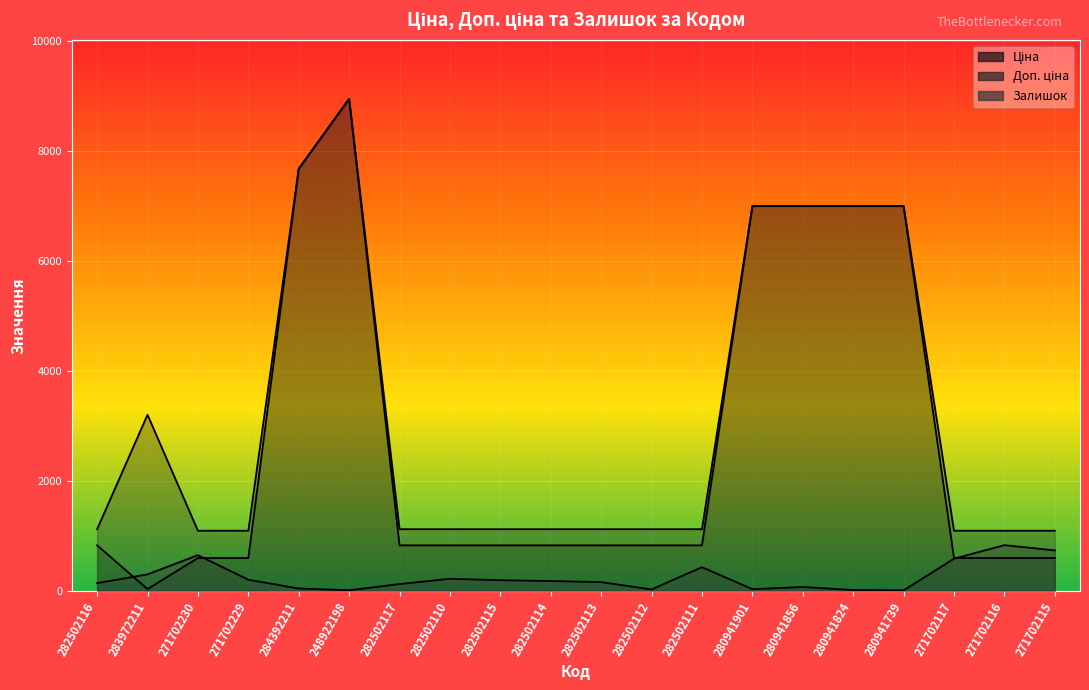

What is the label of the 18th point from the left?

271702117